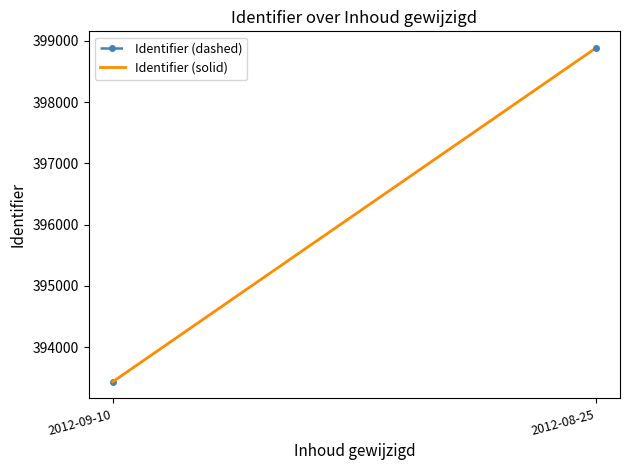

What is the label of the 2nd point from the left?

2012-08-25